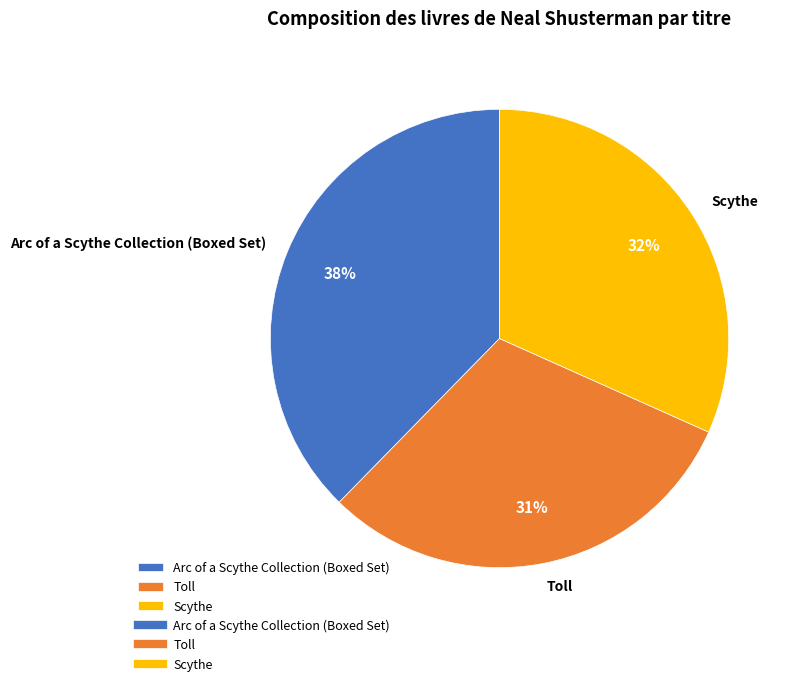

Combined, do Toll and Scythe account for over 50%?

Yes